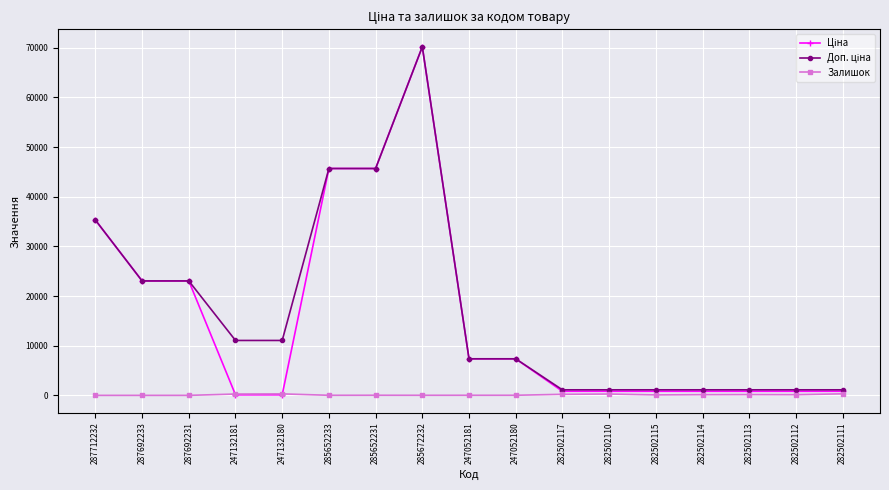

Count the number of categories in the chart.

17